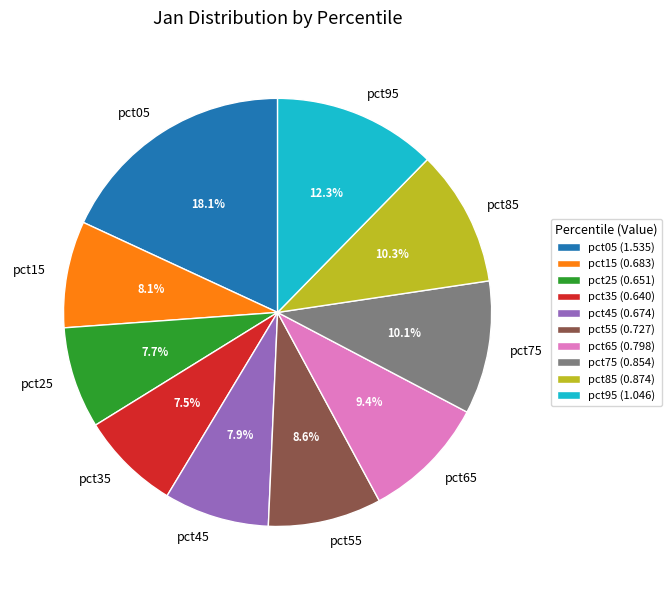

Is there a majority slice in this chart?

No